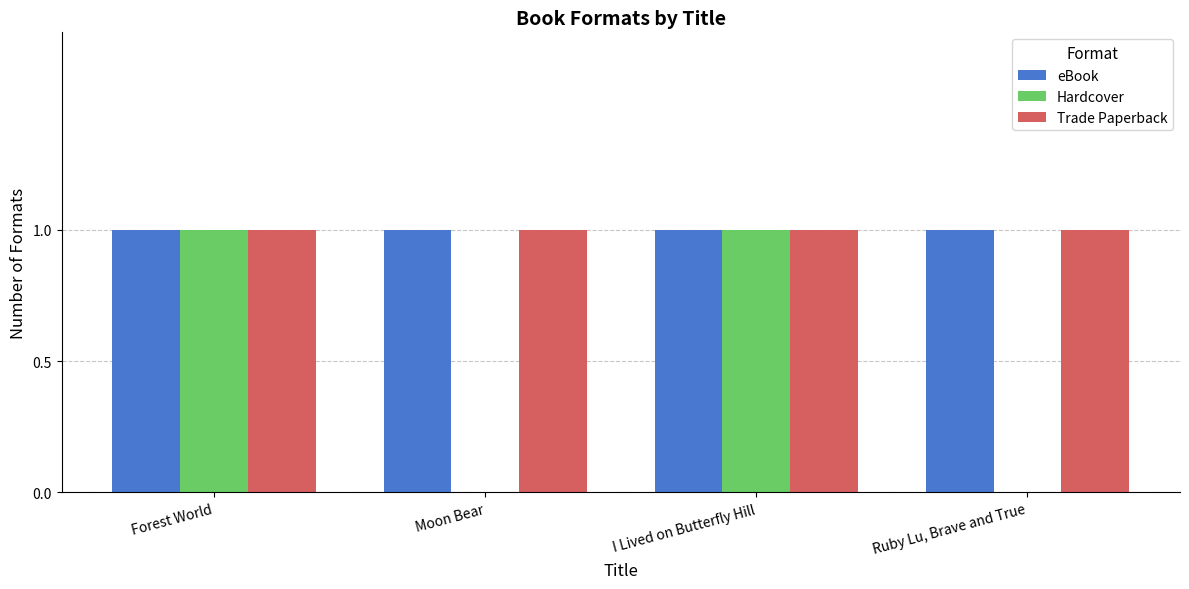

How many groups of bars are there?

4